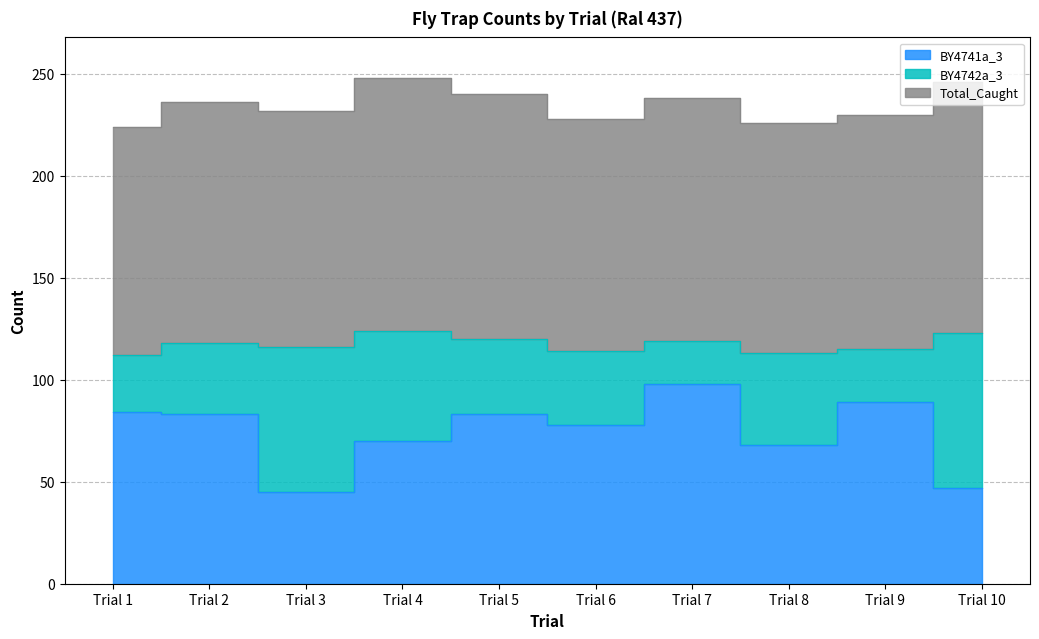

At which category does BY4741a_3 reach its first local valley?

Trial 3